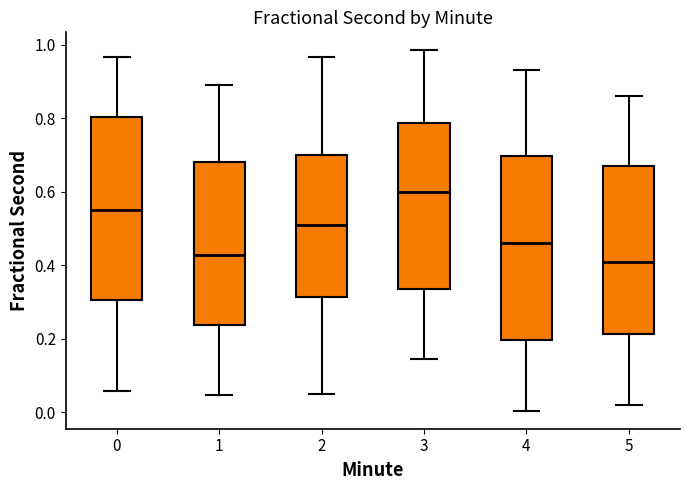

Where does the median line of the box at x = 4 sit on the y-axis? The values are not printed on the chart, so give them approximately, as read against the axis.

0.46